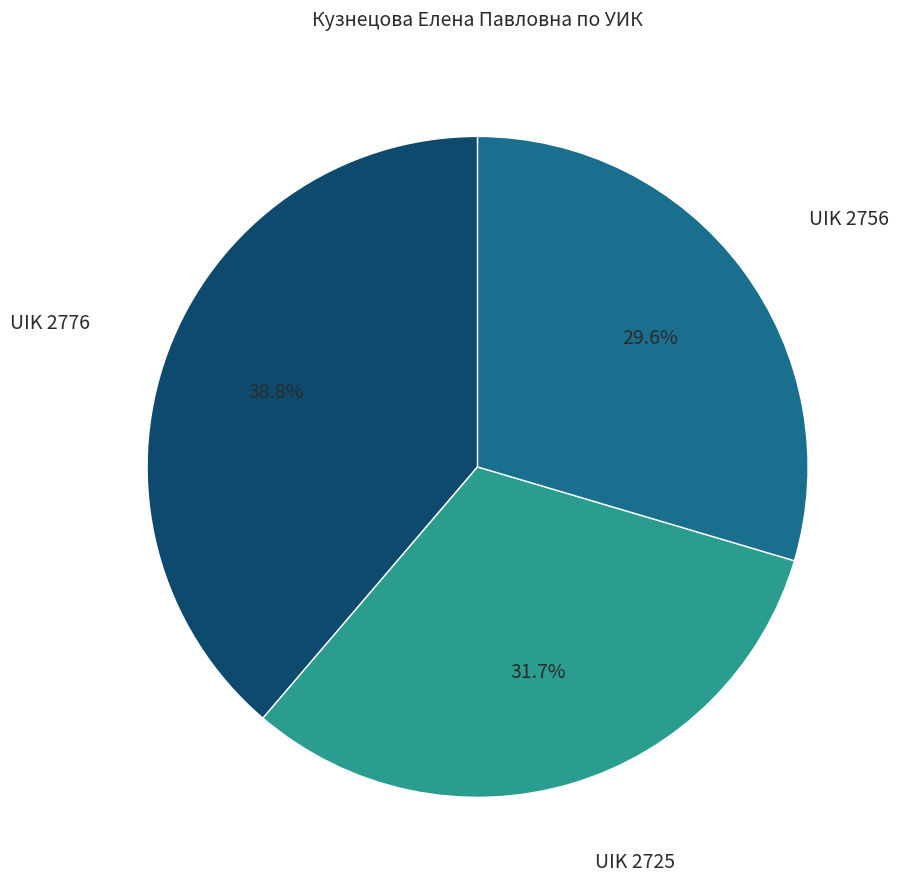

Which has a higher value, UIK 2756 or UIK 2776?

UIK 2776